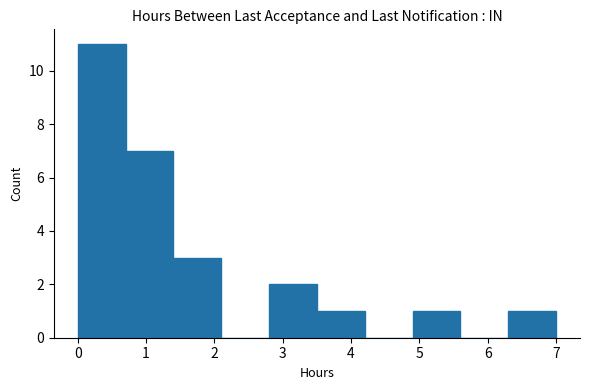

Reading left to right, list every bar in this chart as the range it spans on the x-axis followed by its height. The values are not printed on the chart, so give them approximately, as read against the axis.

0.0 to 0.7: 11
0.7 to 1.4: 7
1.4 to 2.1: 3
2.1 to 2.8: 0
2.8 to 3.5: 2
3.5 to 4.2: 1
4.2 to 4.9: 0
4.9 to 5.6: 1
5.6 to 6.3: 0
6.3 to 7.0: 1